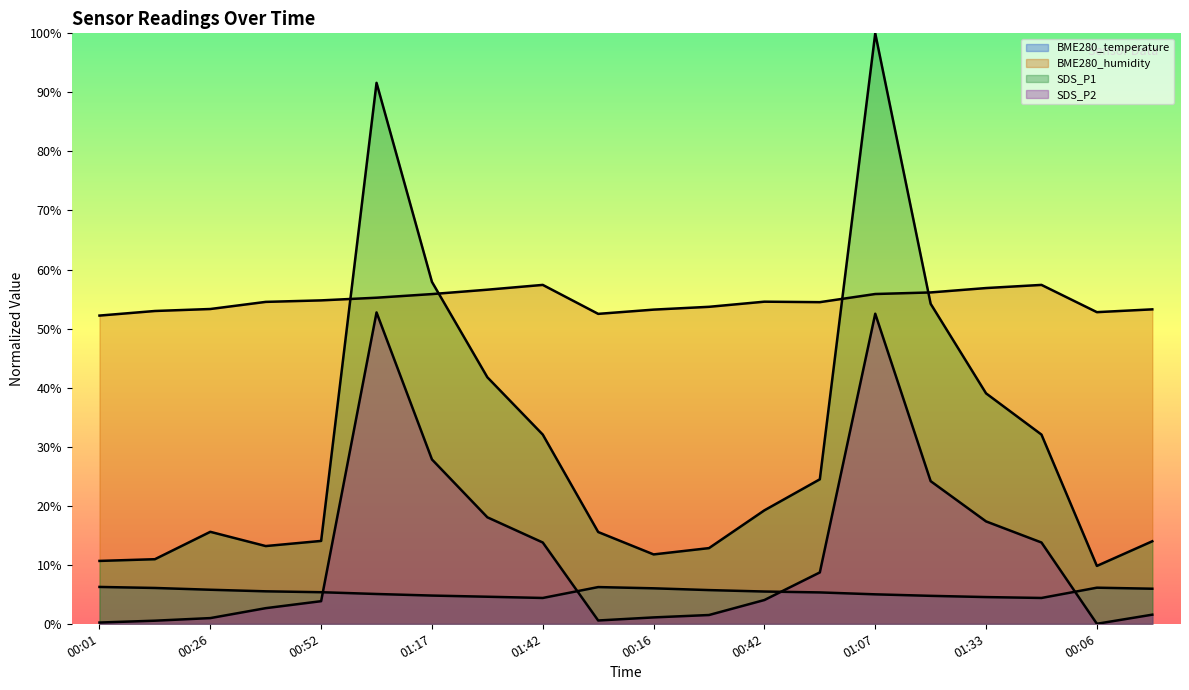

How many values in the BME280_humidity series are below 54?

8